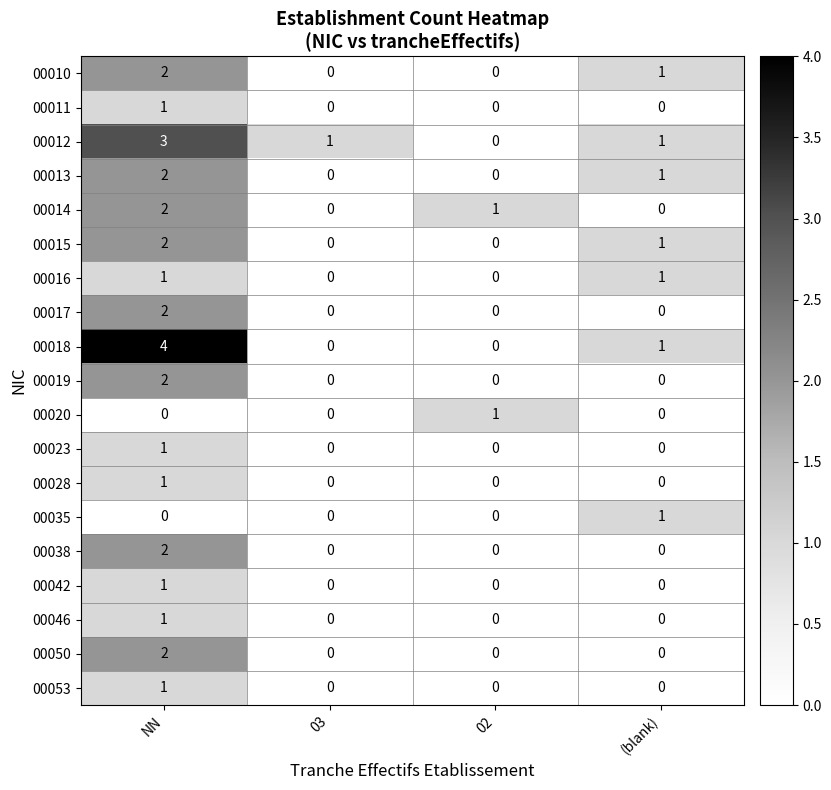

At which category does the chart reach its peak across all series?

NN